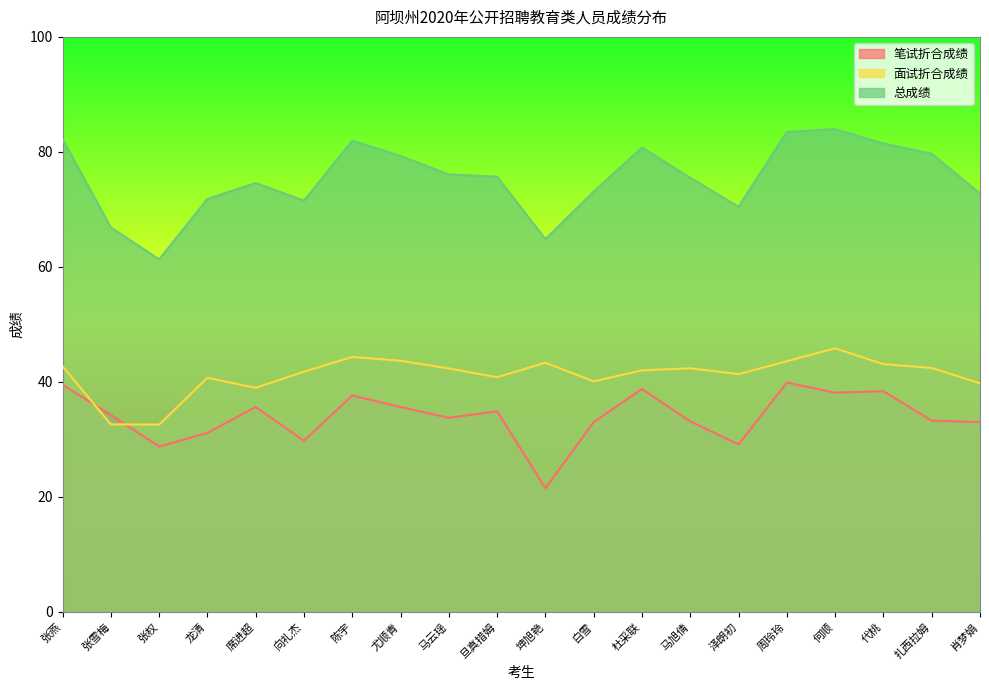

True or false: 面试折合成绩 and 总成绩 cross at least once.

False